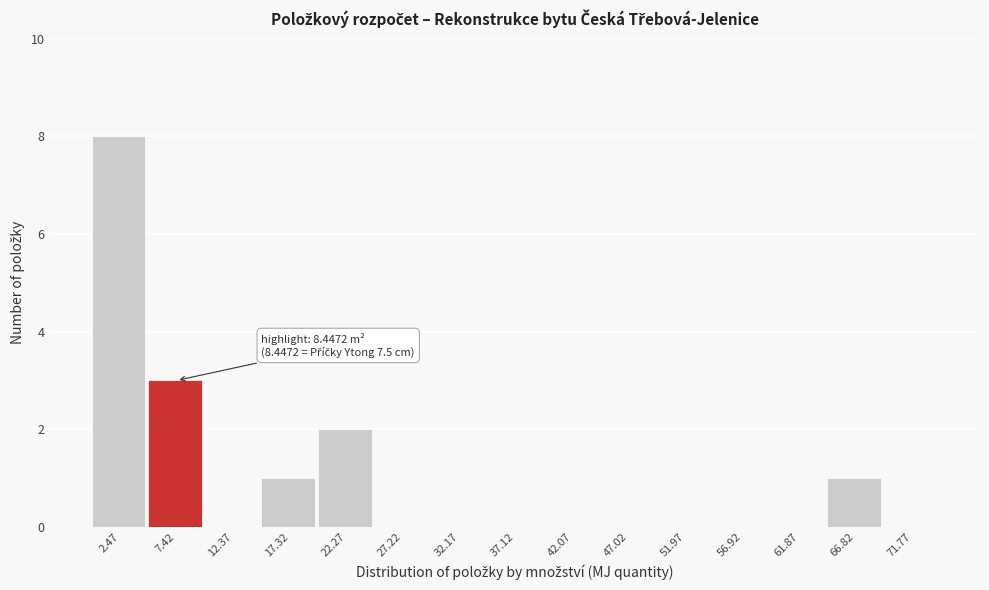

Which range on the x-axis has the tallest bar?

0.0 to 5.0